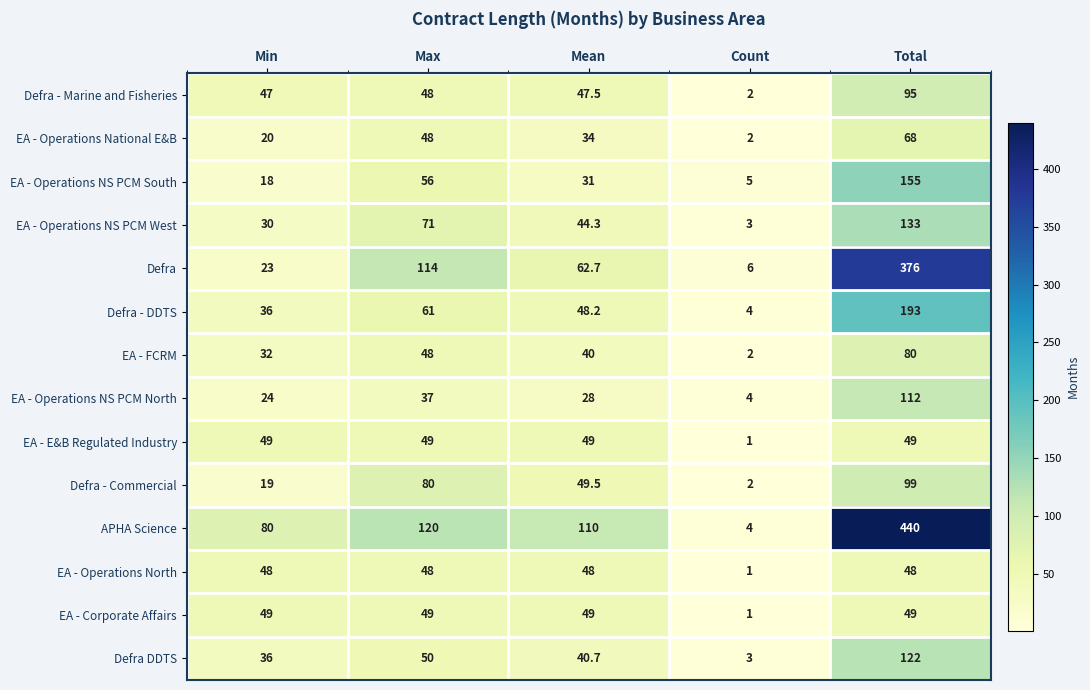

What is the difference between the second highest and second lowest values in the Defra - Commercial series?

61.0